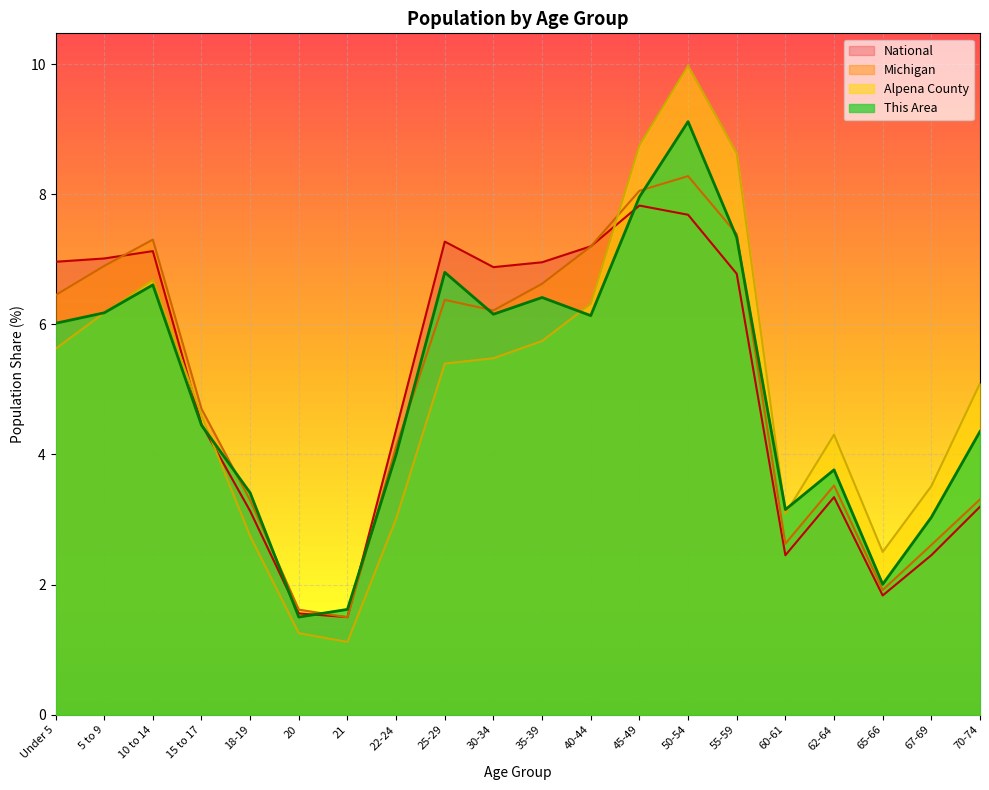

Which label corresponds to the largest value in the chart?

50-54